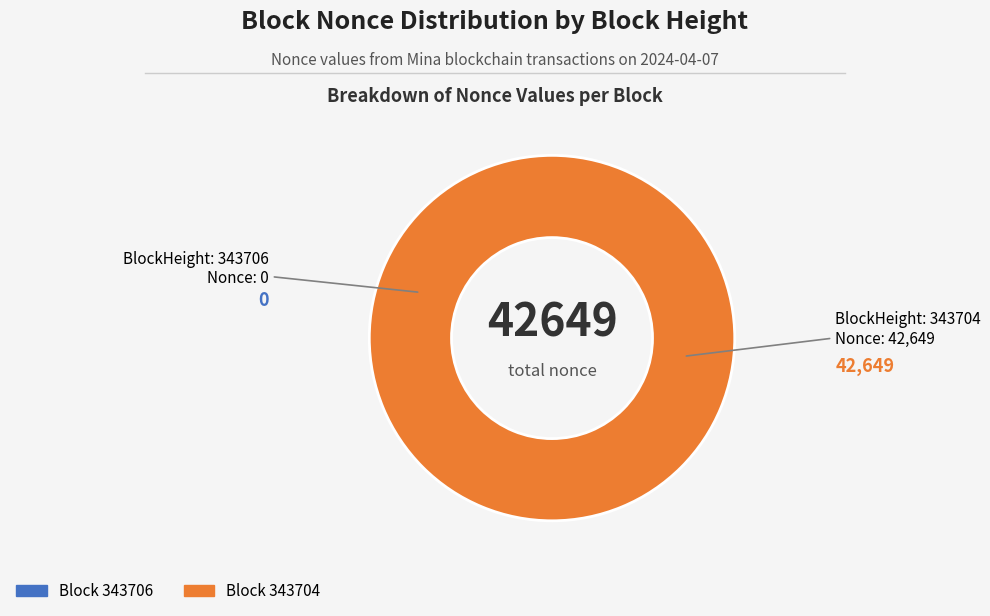

To the nearest percent, what is the average slice percentage?

50%